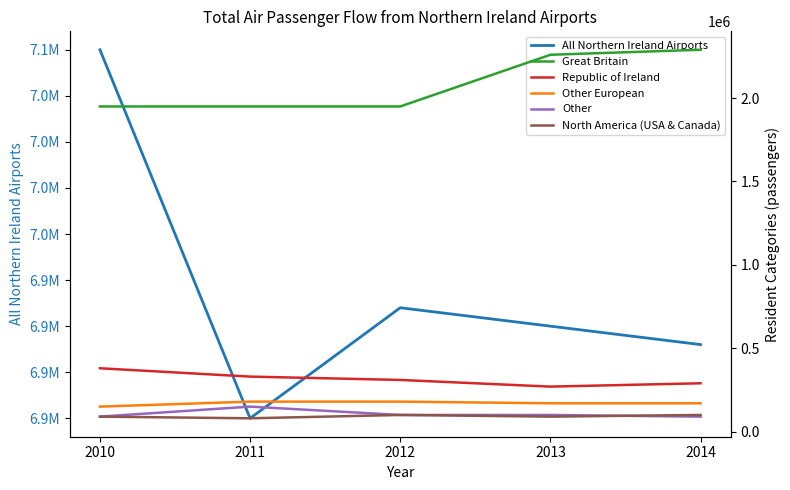

What is the difference between the second highest and minimum values in the Great Britain series?

310000